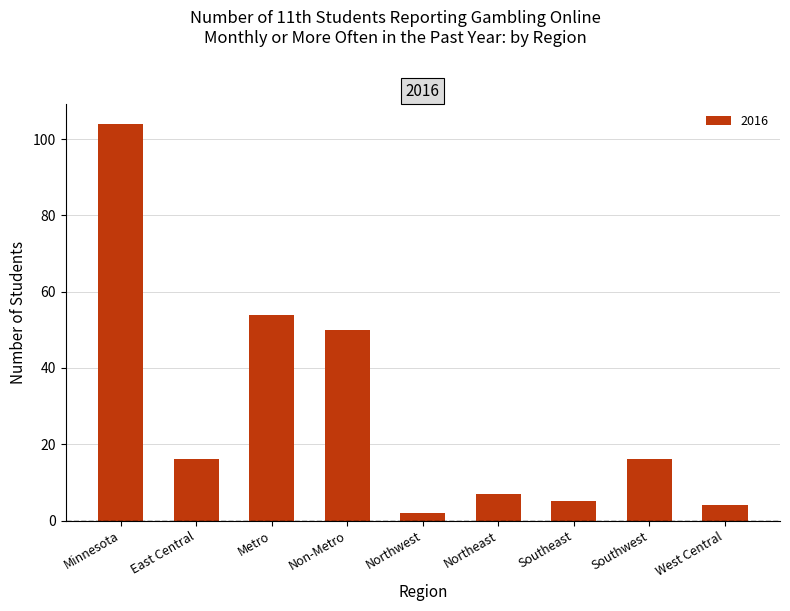

Reading left to right, transcribe all the data shown in this chart.

104	16	54	50	2	7	5	16	4